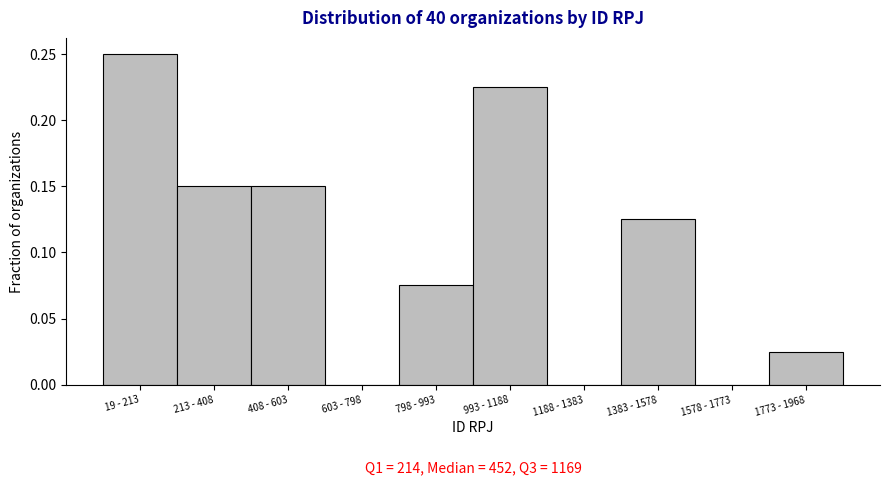

Is it true that the value at 1188 - 1383 is 0.0?

True